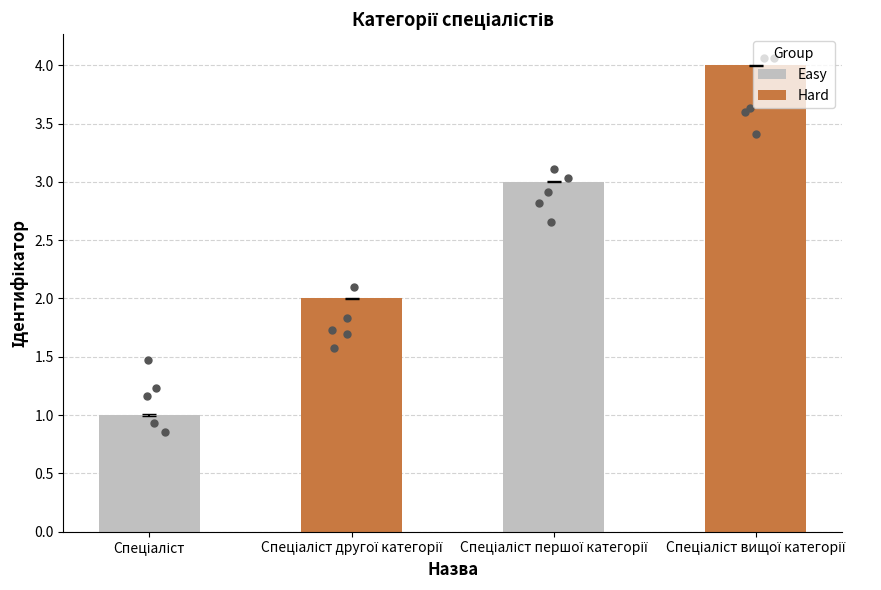

What is the change in value from Спеціаліст другої категорії to Спеціаліст першої категорії?

+1